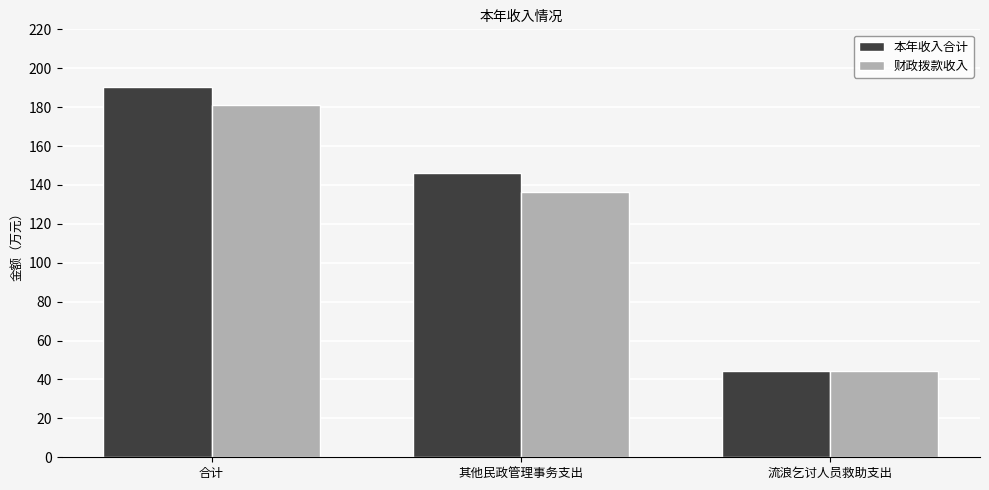

What is the difference between the second highest and minimum values in the 本年收入合计 series?

101.7